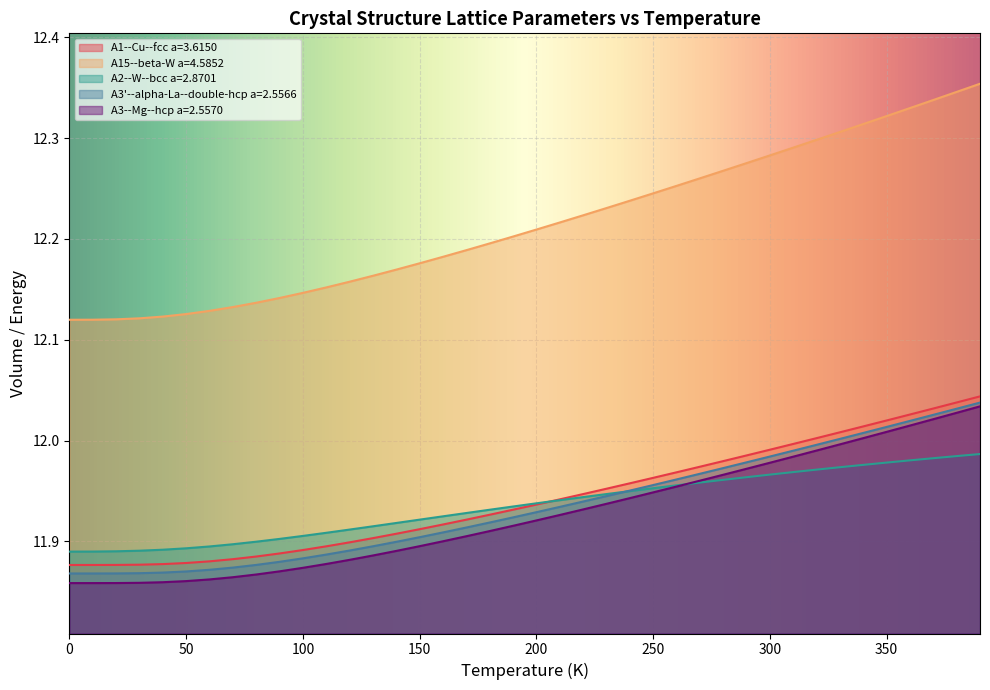

What is the value of the A1--Cu--fcc a=3.6150 point at the 28th from the left?

12.0